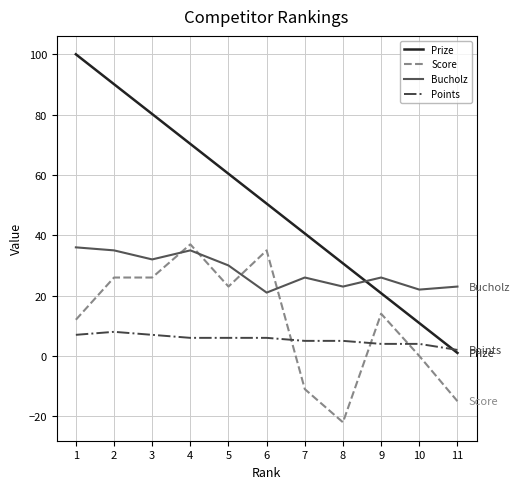

What is the sum of all Score values?

125.0